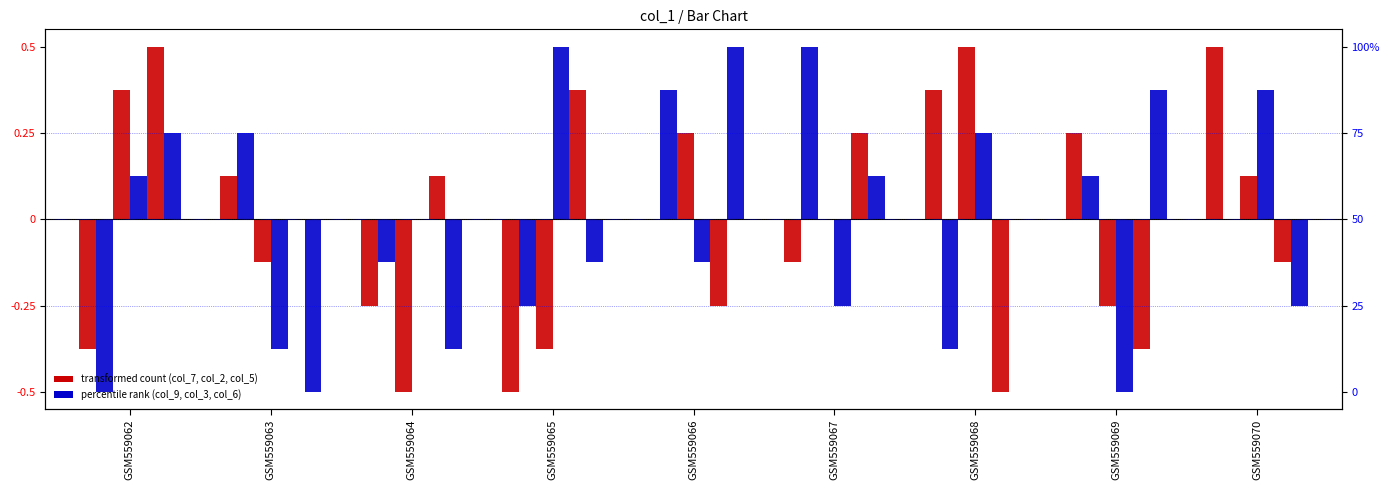

Does the chart contain stacked bars?

No